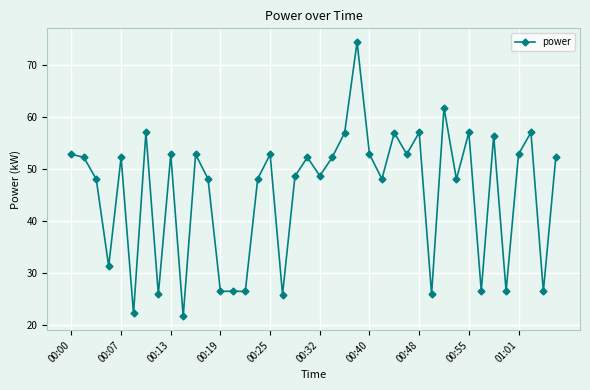

What is the value of the 10th point from the left?

21.6